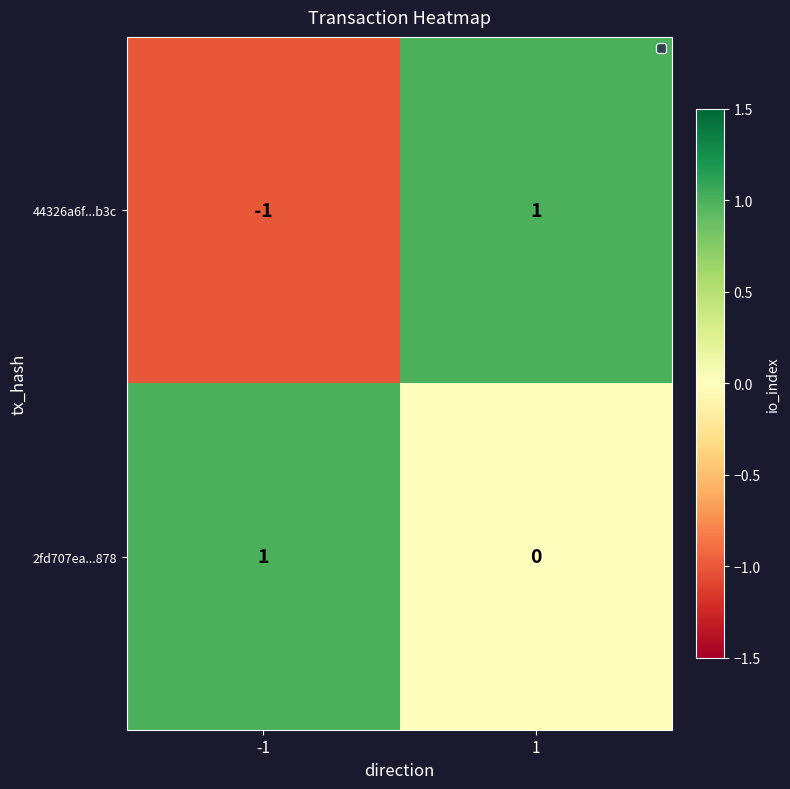

Reading left to right, transcribe all the data shown in this chart.

44326a6f...b3c: -1	1
2fd707ea...878: 1	0